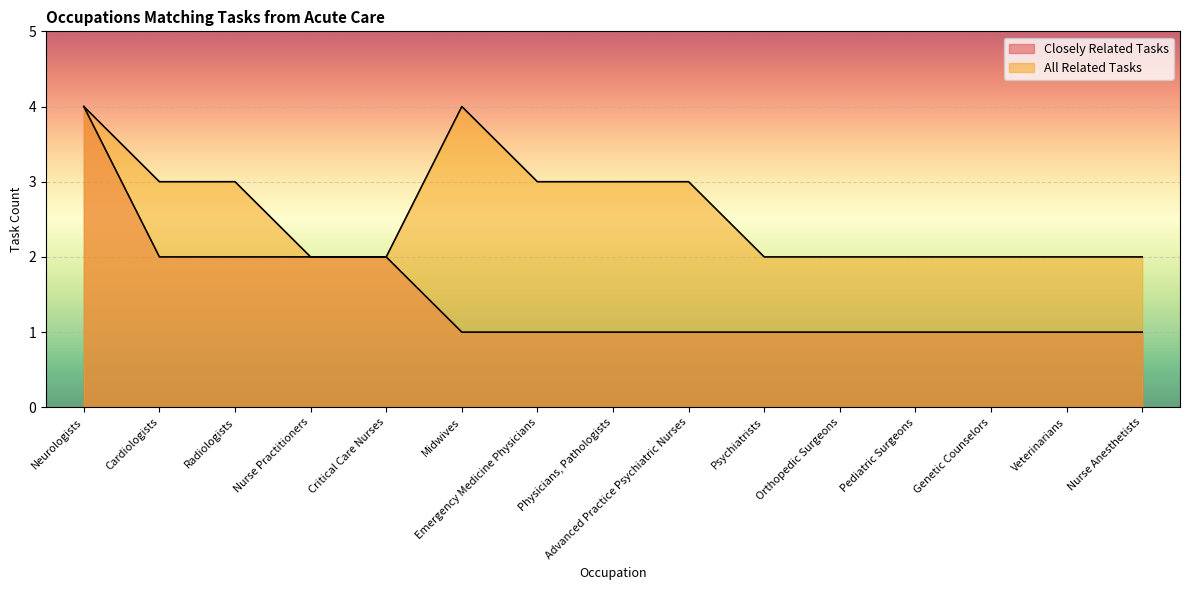

True or false: Closely Related Tasks and All Related Tasks intersect in this chart.

False